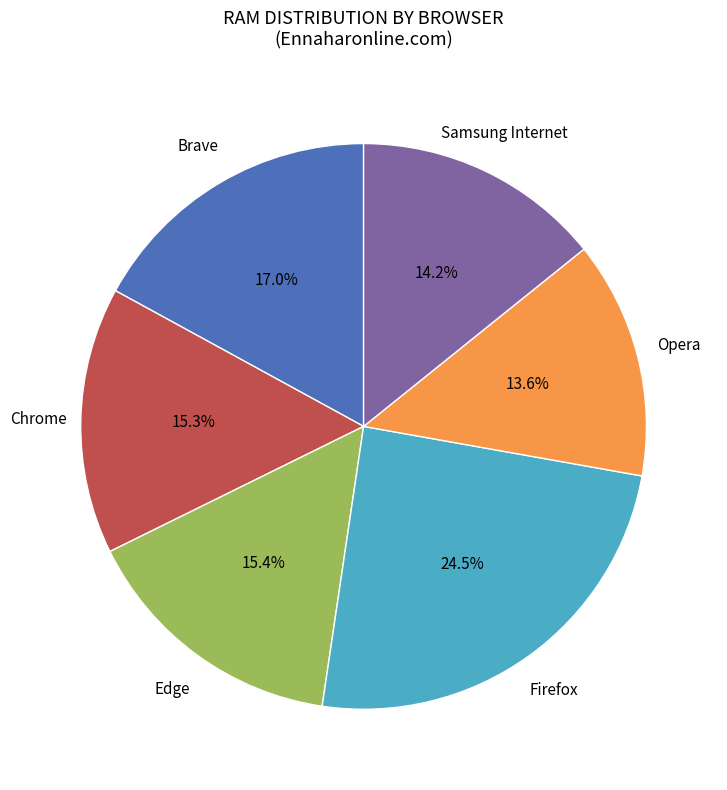

Is it true that Brave is 8% of the pie?

False